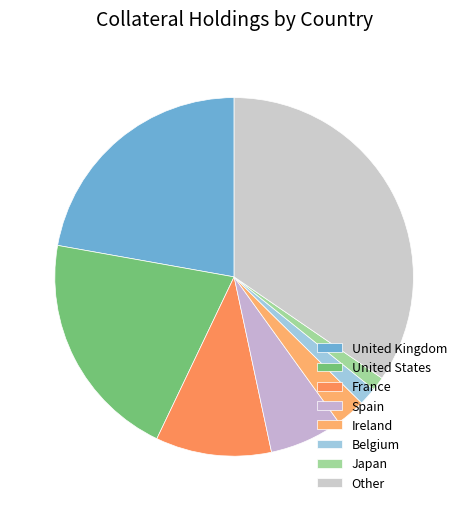

The United States slice represents 30% of the pie. True or false?

False